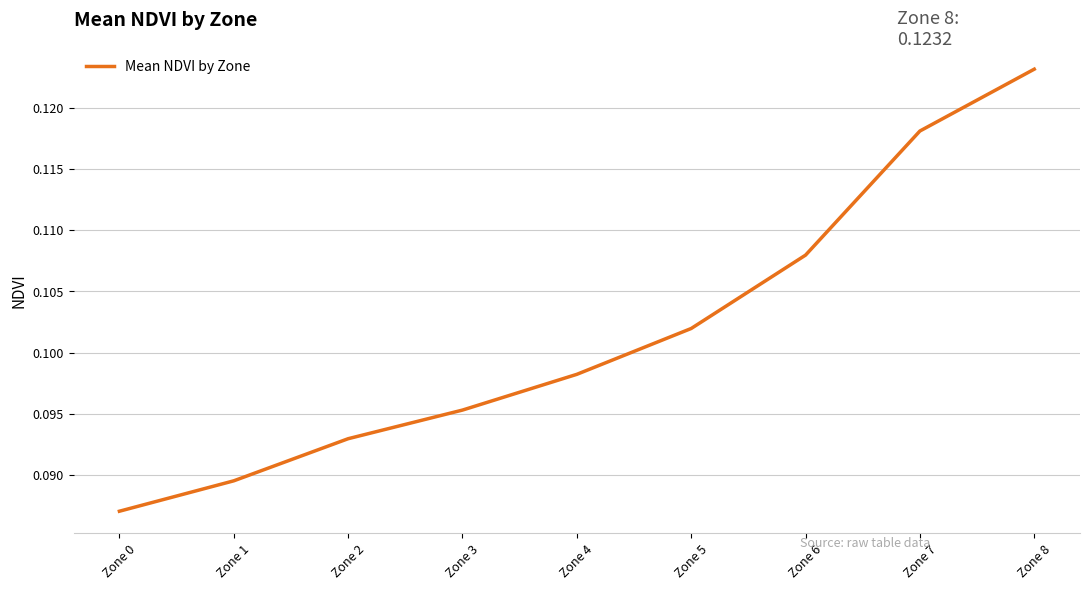

How many lines are shown in the chart?

1